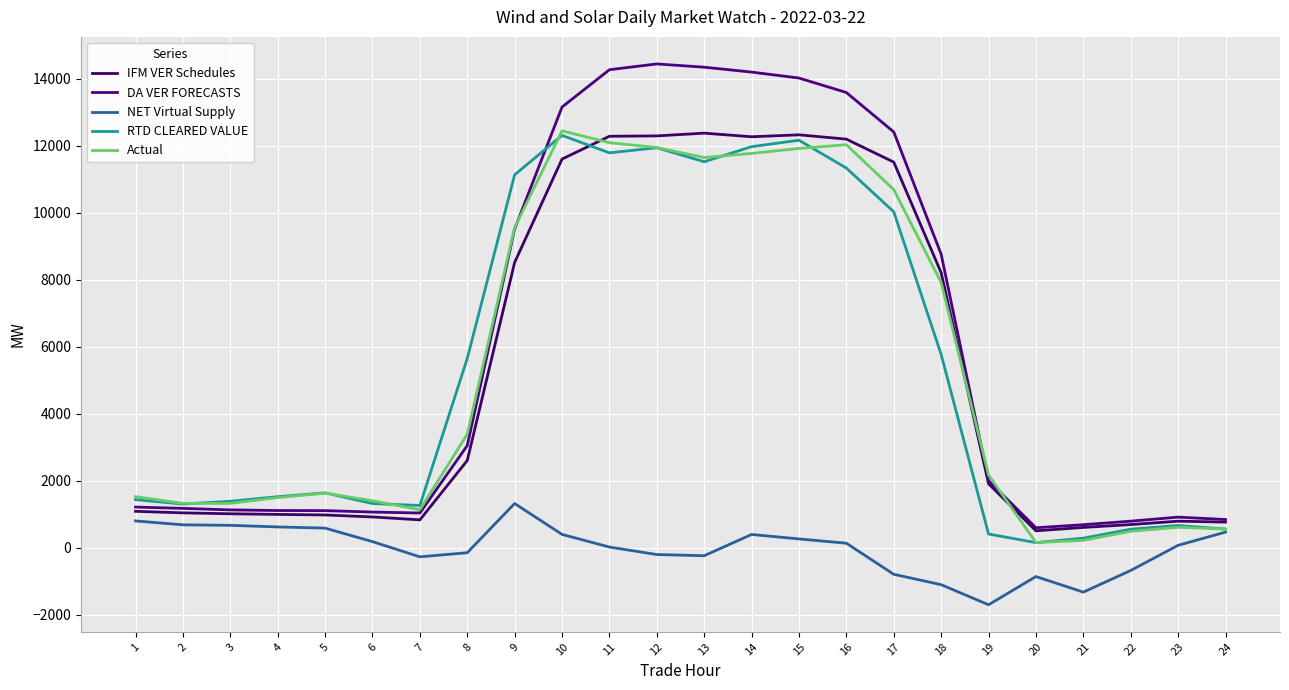

Does the chart display data point markers on the line(s)?

No